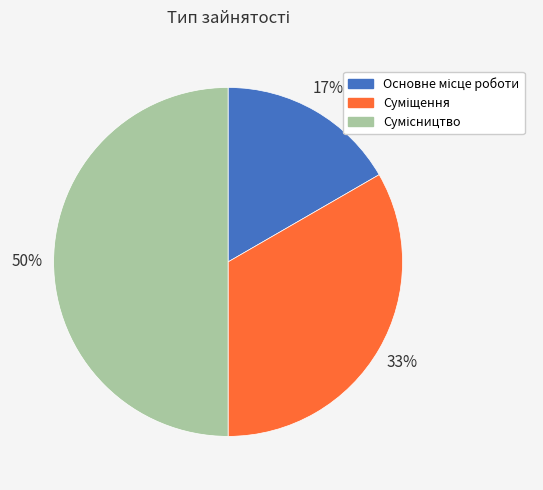

To the nearest percent, what is the average slice percentage?

33%